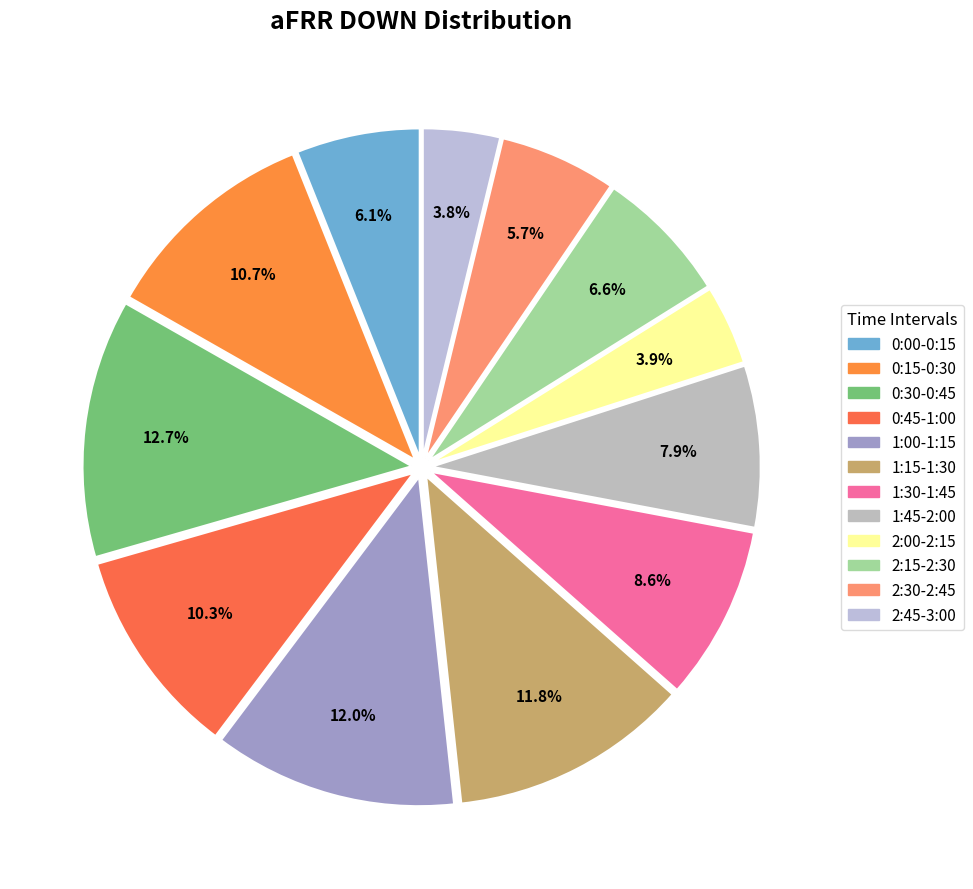

What is the smallest slice in the pie chart?

2:45-3:00